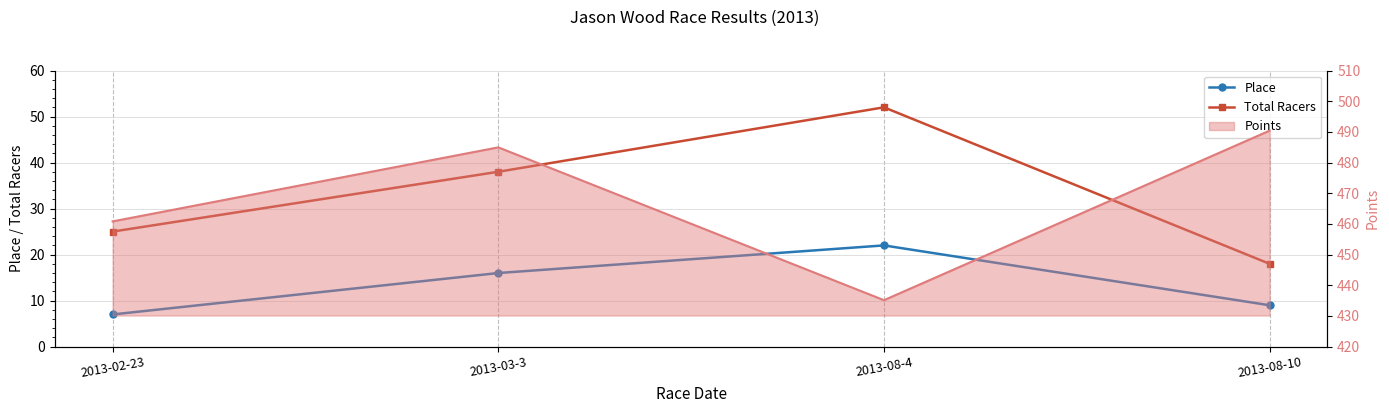

What is the label of the 3rd point from the left?

2013-08-4